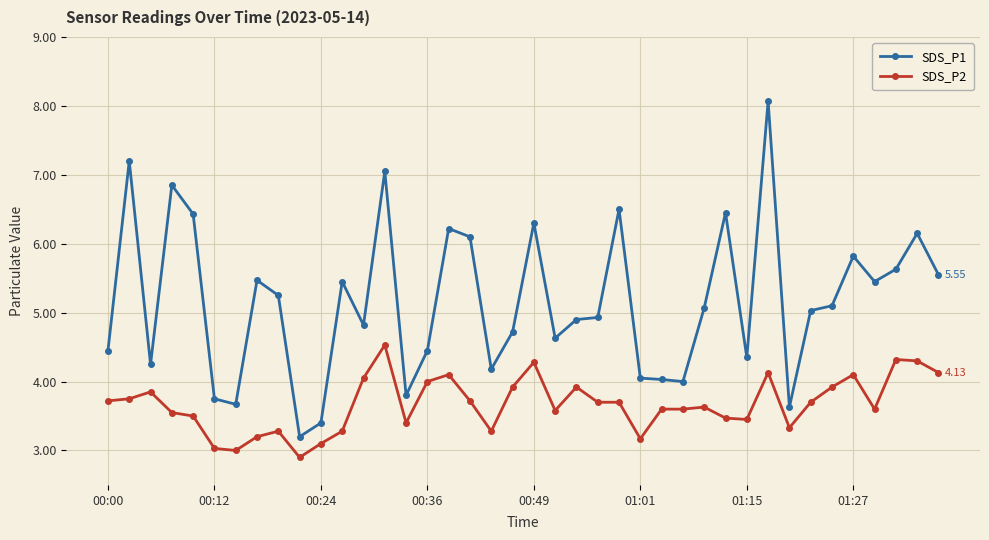

List the series in order of their peak value, highest first.

SDS_P1, SDS_P2